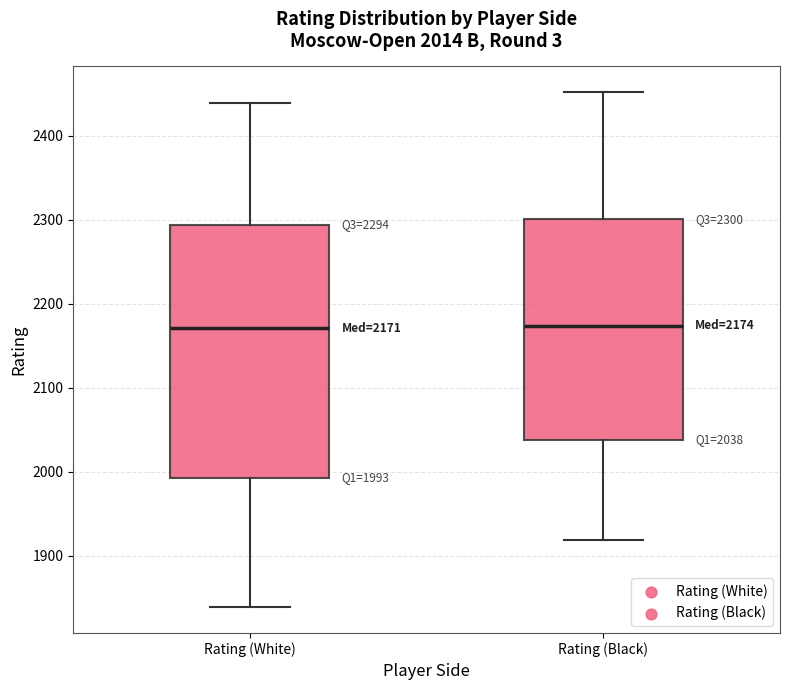

Comparing the boxes themselves (not the whiskers), which one is the tallest?

Rating (White)